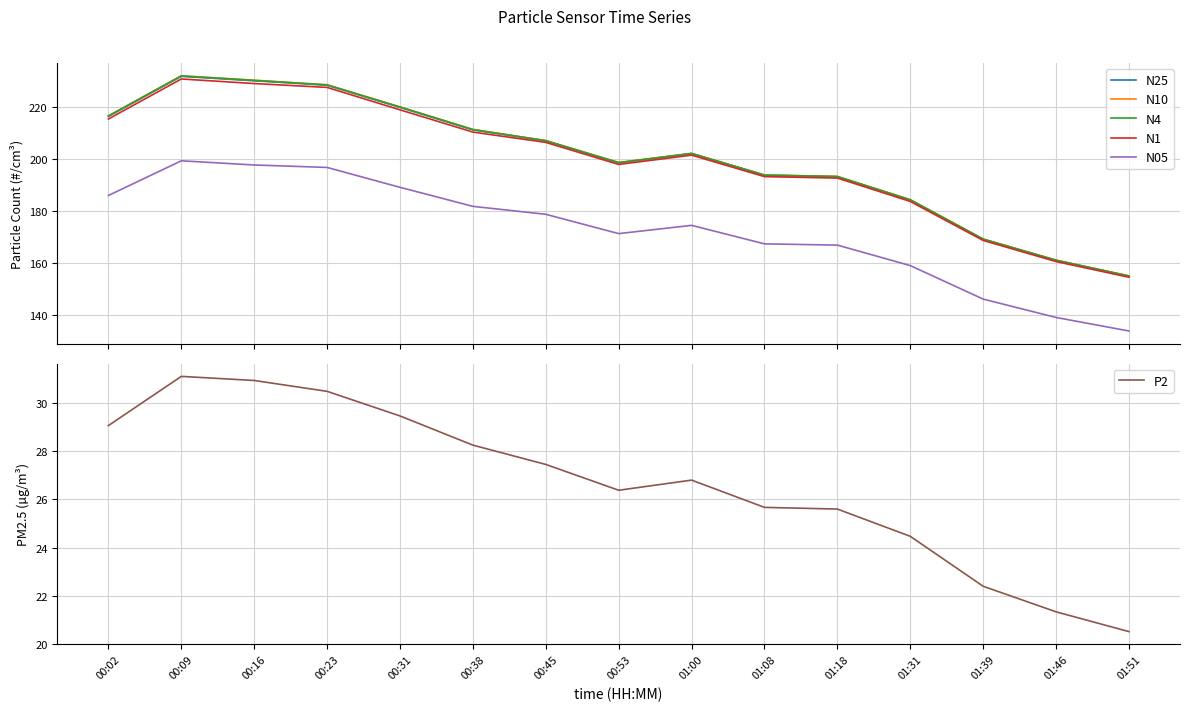

What is the value of the P2 point at the 13th from the left?

22.4